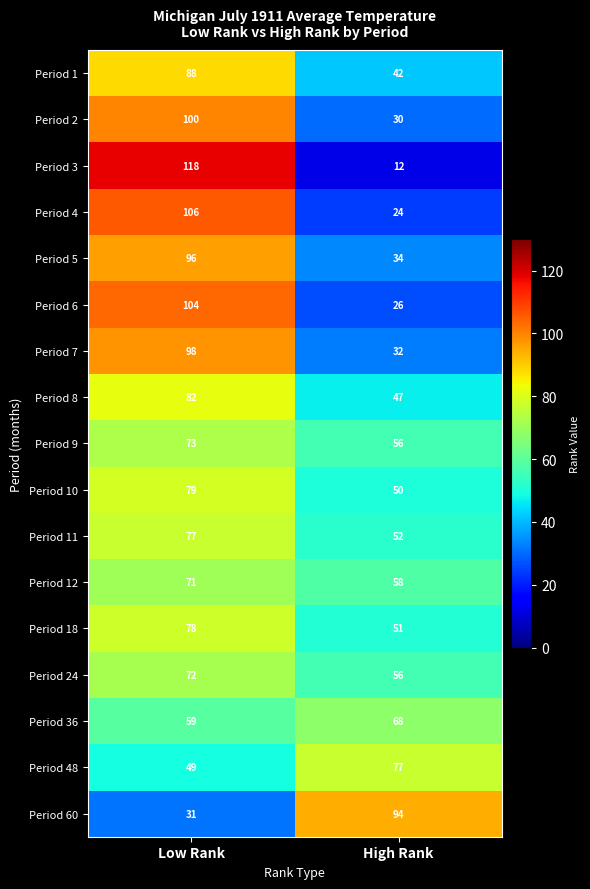

What value does the Period 1 series have at Low Rank, to the nearest 5?

90